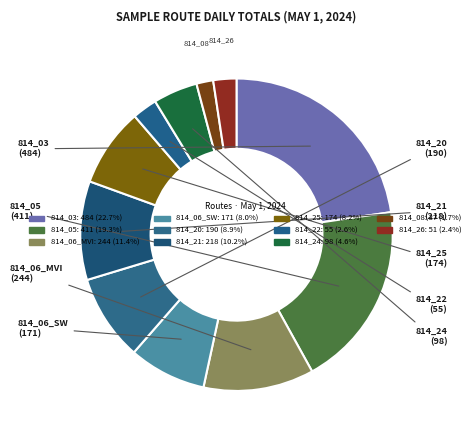

Count the number of slices in the pie.

11